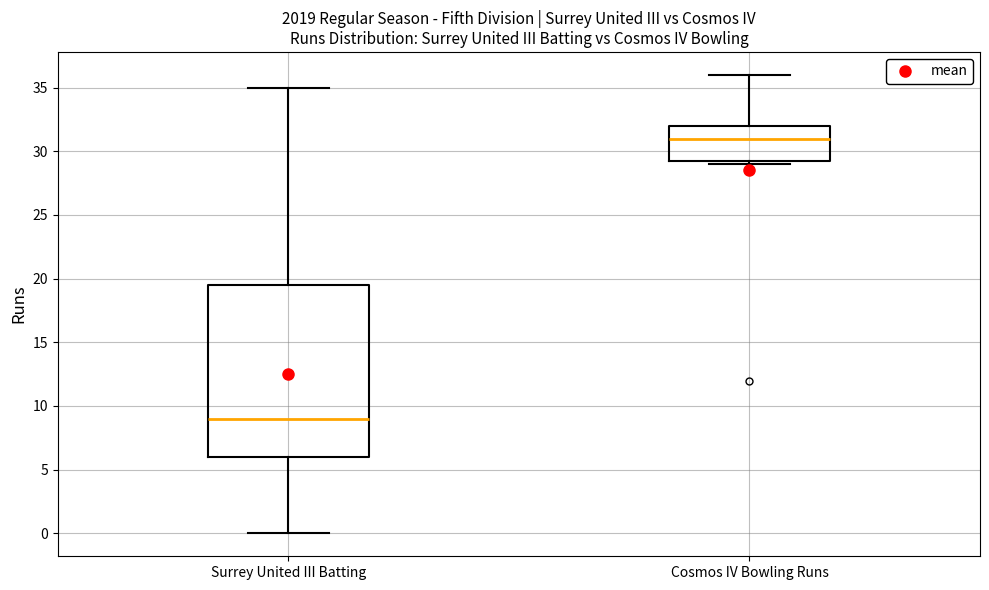

Comparing the boxes themselves (not the whiskers), which one is the tallest?

Surrey United III Batting